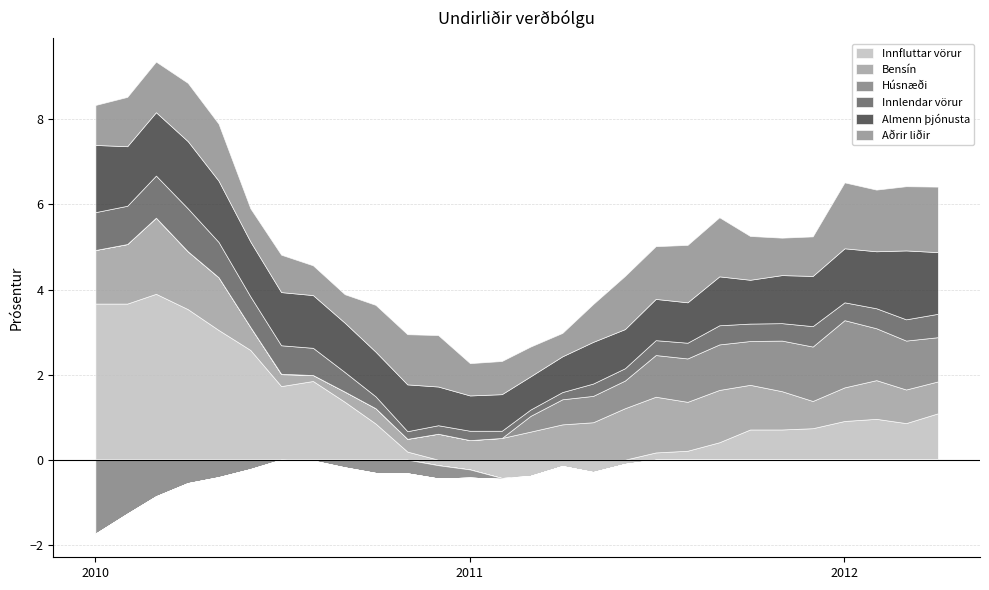

What is the label of the 25th point from the right?

2010-04